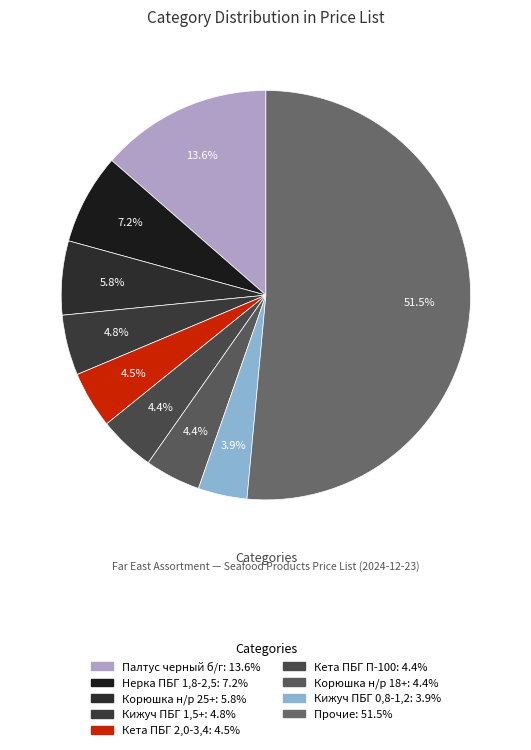

How many segments does this pie chart have?

9